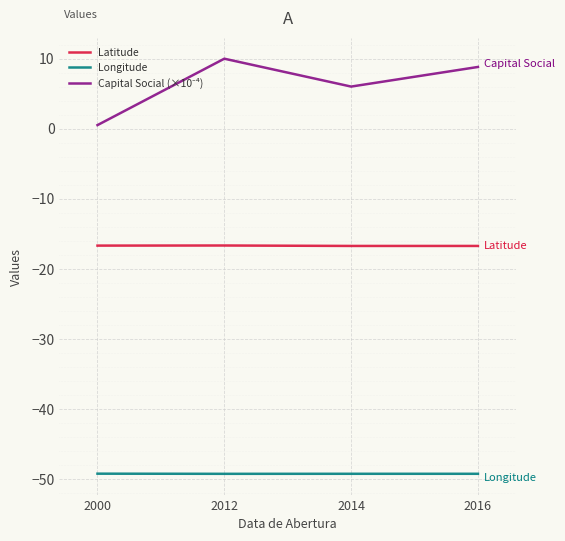

What is the difference between the highest and lowest values at 2016?

58.1